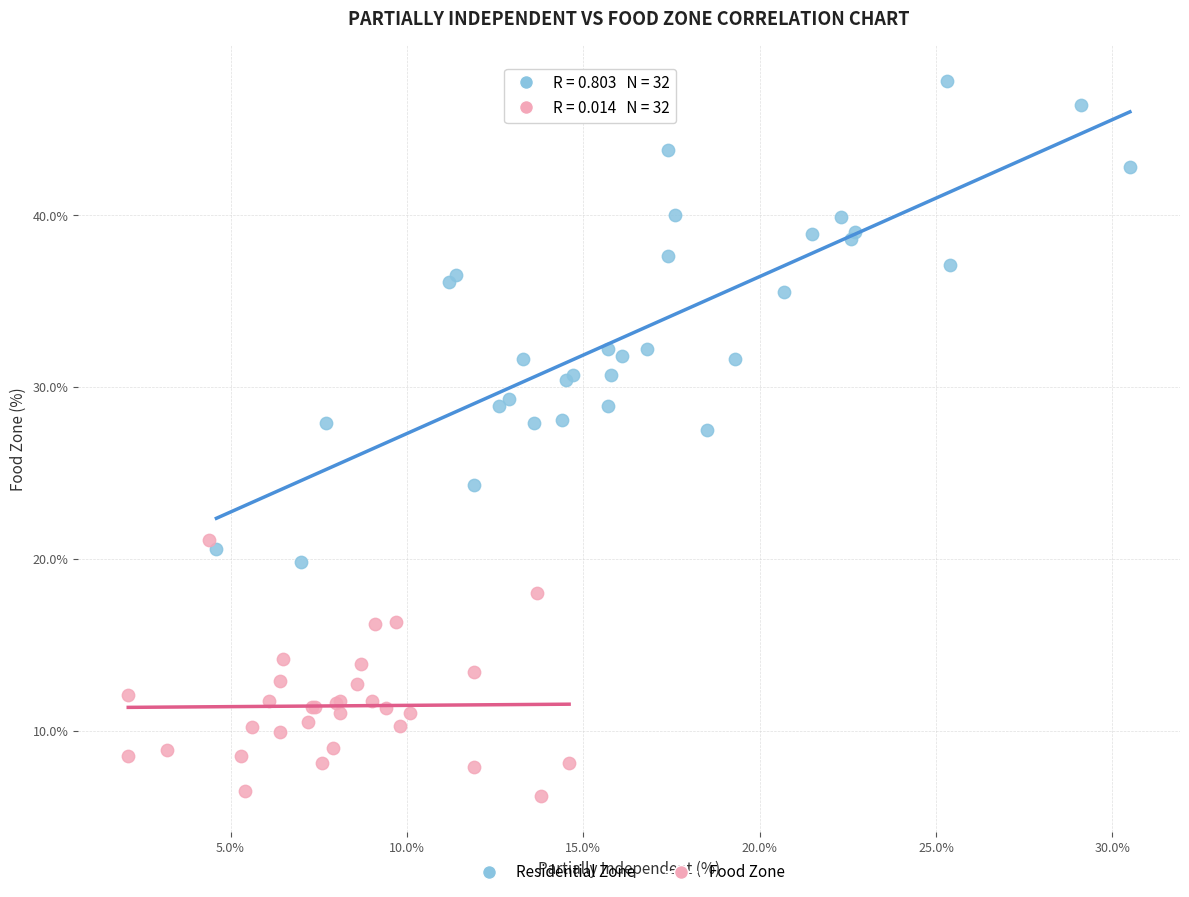

Which series has the largest Y range (max minus min)?

Residential Zone